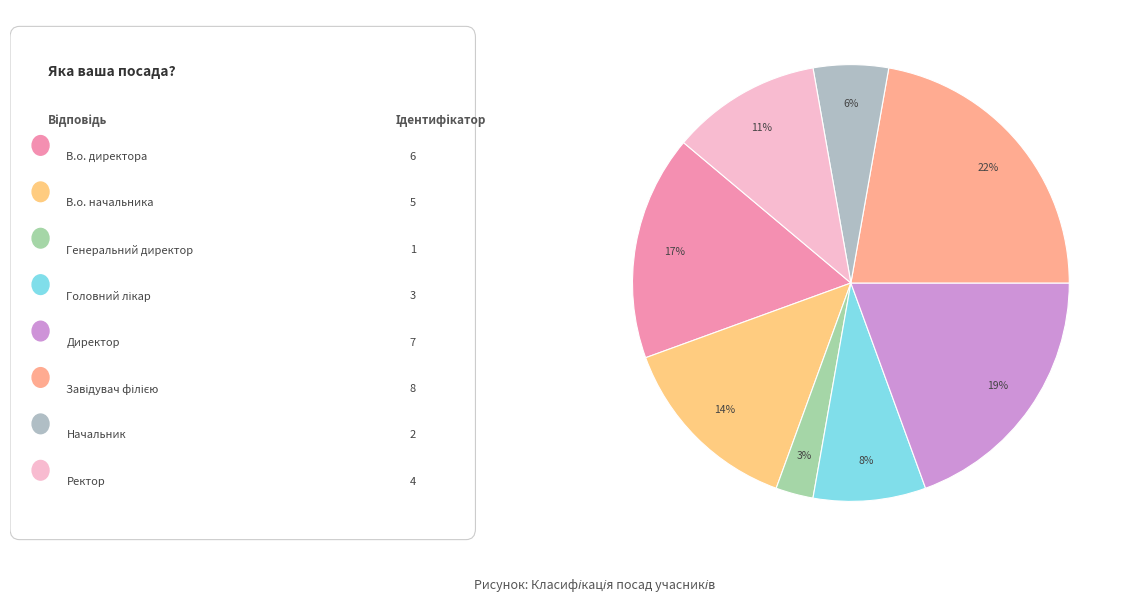

To the nearest percent, what is the difference between the largest and smallest slice percentages?

19%